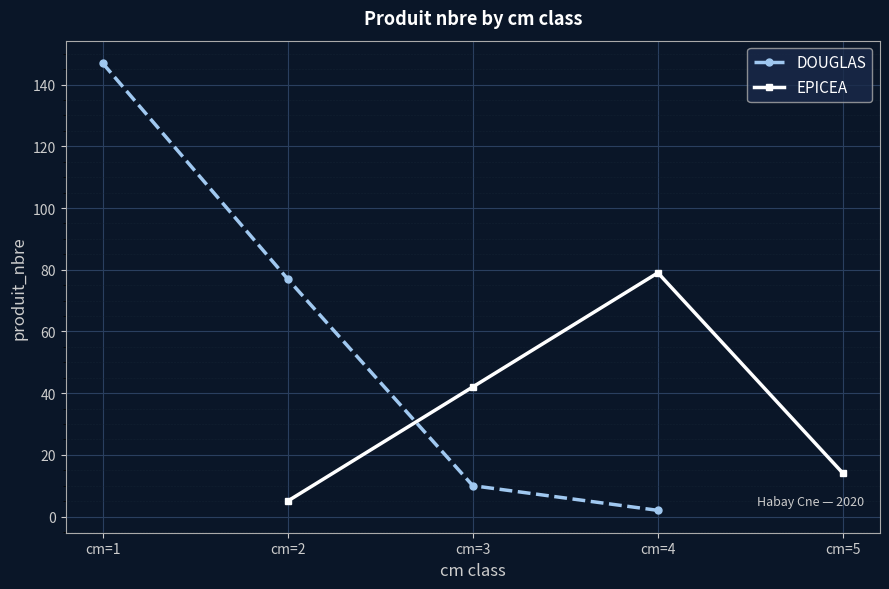

What is the maximum value for DOUGLAS?

147